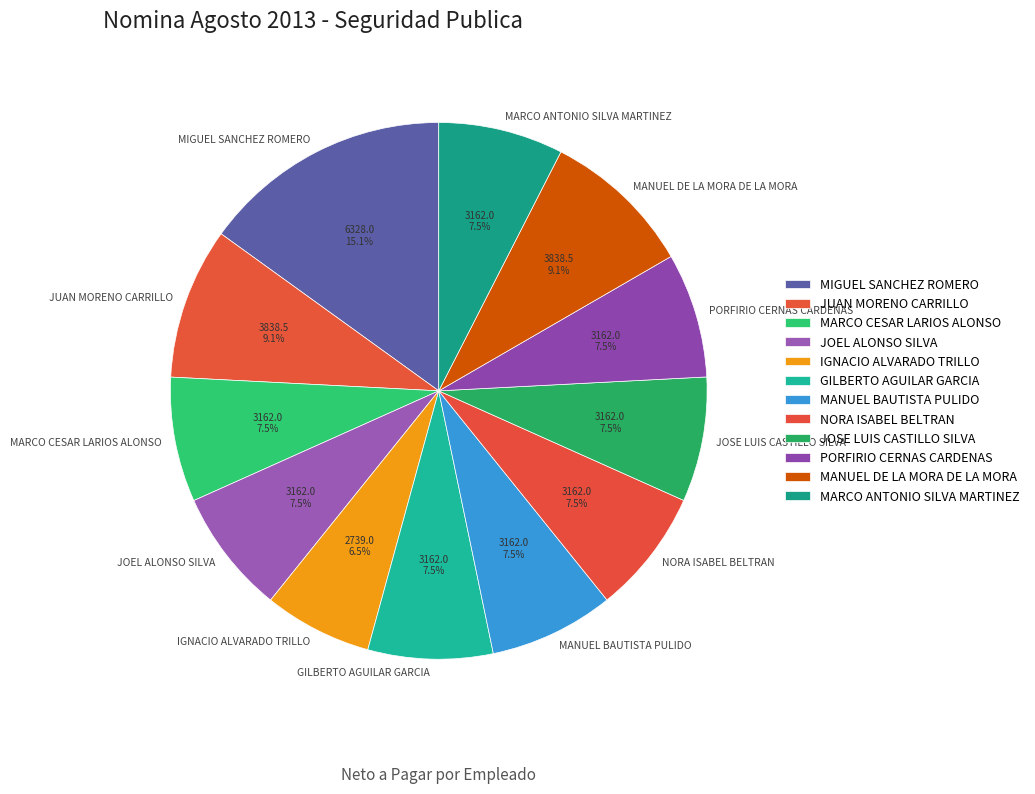

What is the total percentage of MARCO CESAR LARIOS ALONSO and GILBERTO AGUILAR GARCIA?

15.0%